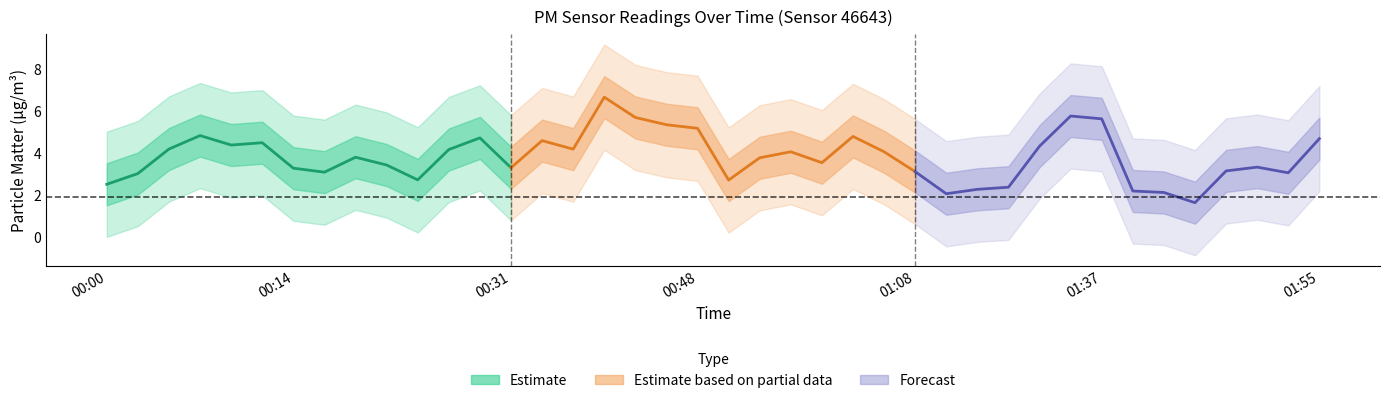

What is the difference between the P1 values at 01:45 and 01:40?

0.8